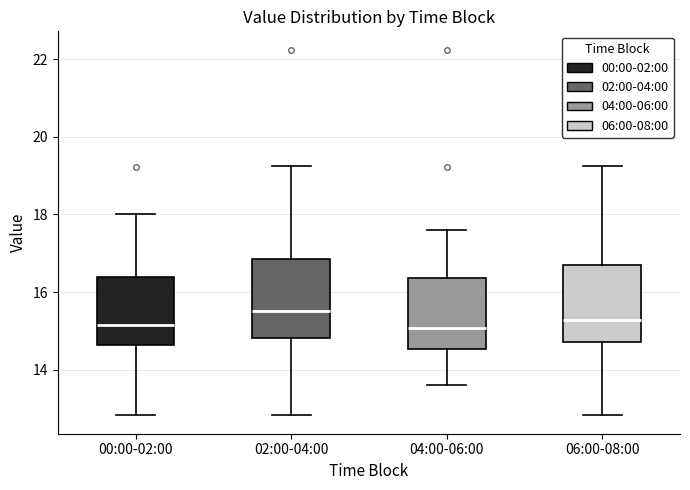

Where does the lower whisker of the box for 00:00-02:00 end on the y-axis? The values are not printed on the chart, so give them approximately, as read against the axis.

12.8